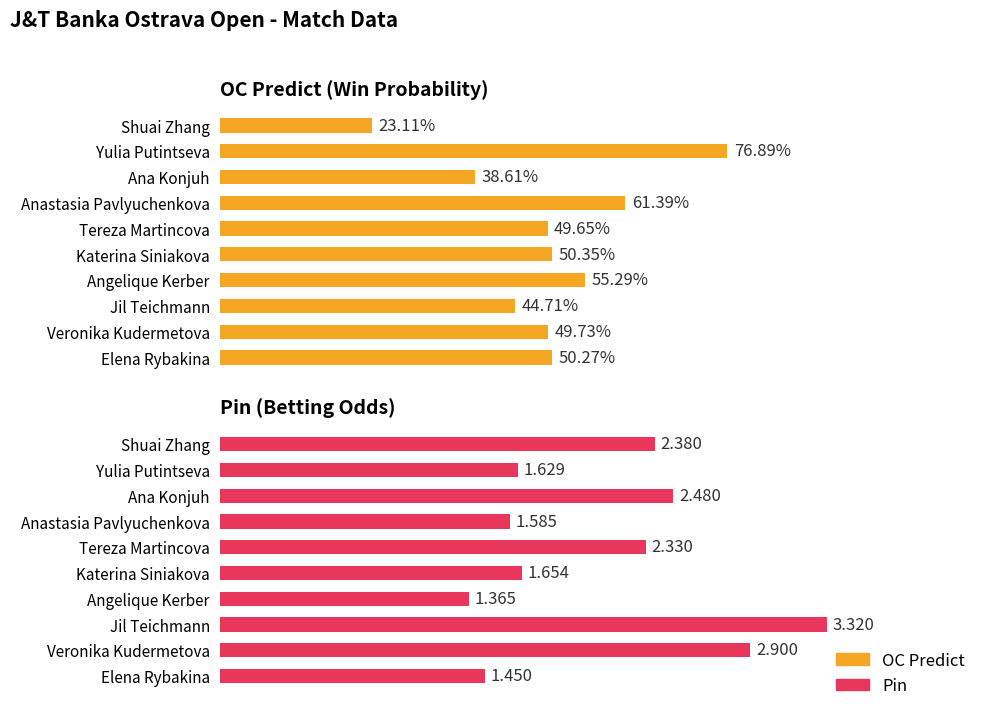

What are all the series names shown in the legend?

OC Predict, Pin